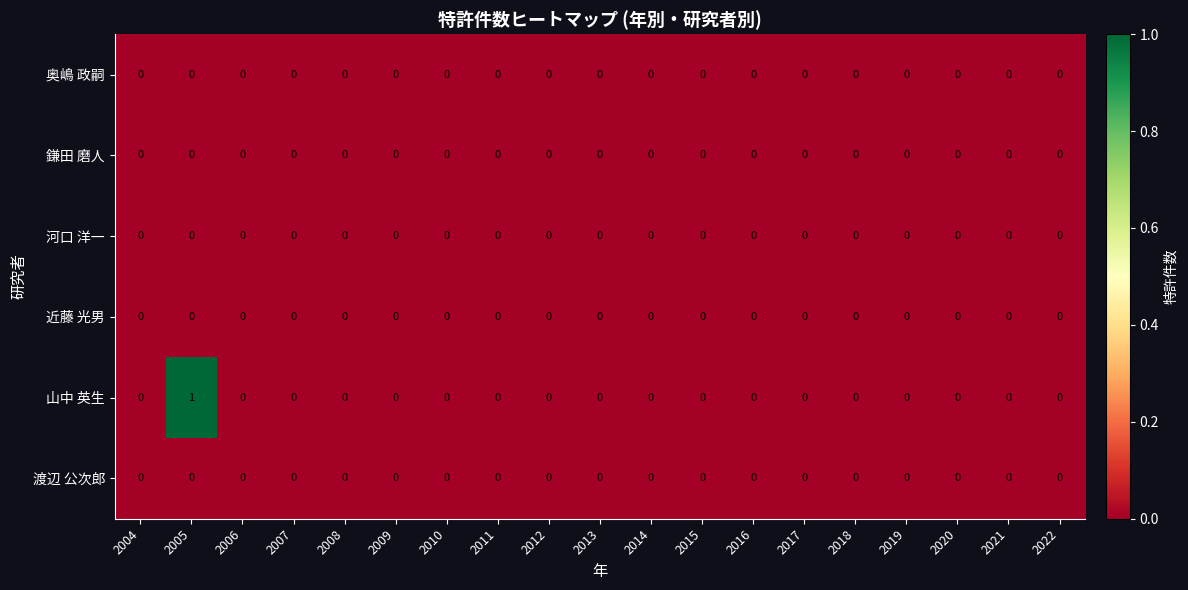

The value of 渡辺 公次郎 at 2012 is 0. True or false?

True